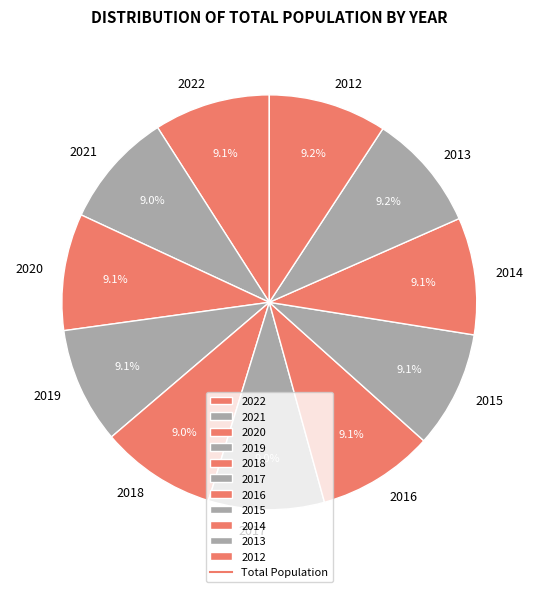

True or false: 2015 accounts for 9% of the total.

True